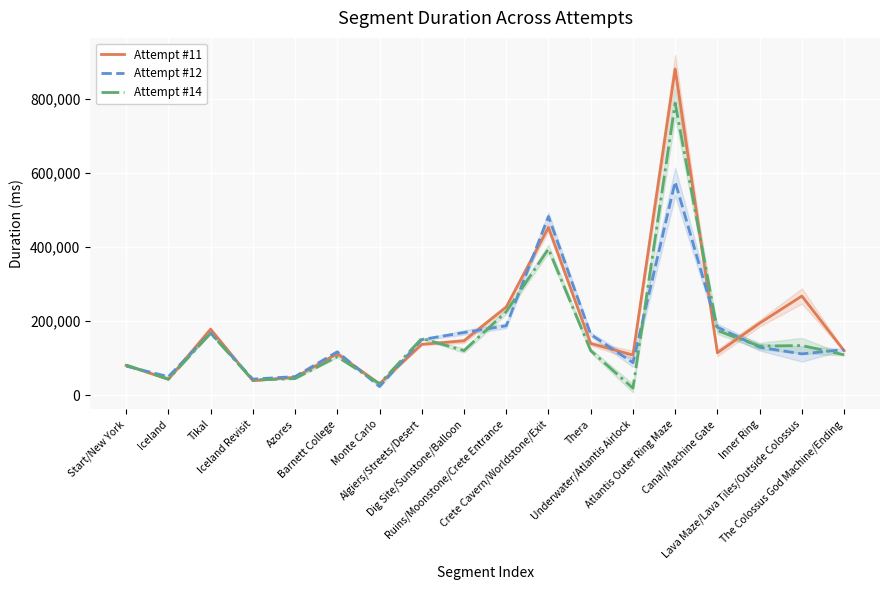

What is the sum of the Attempt #14 values at Iceland Revisit and Algiers/Streets/Desert?

194277